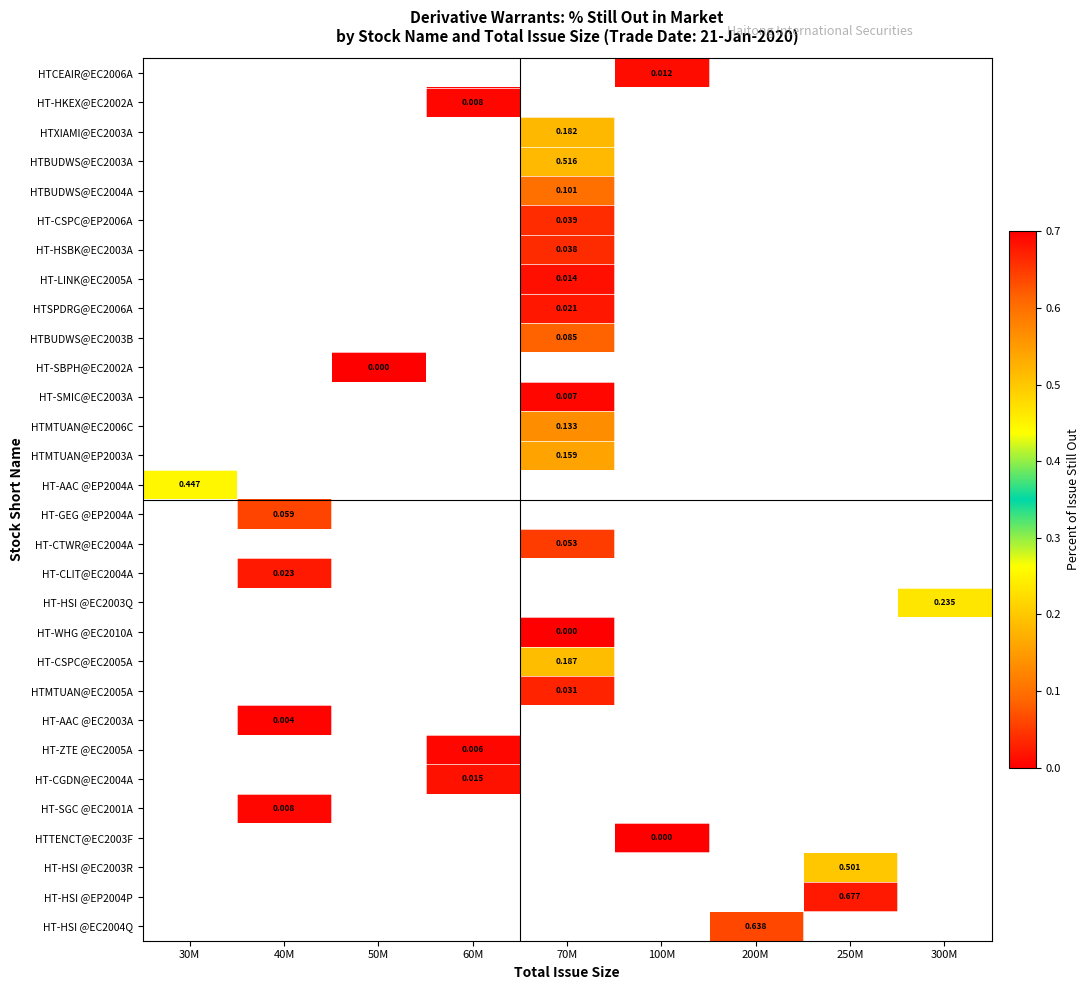

Which category has the highest value across all series?

250M